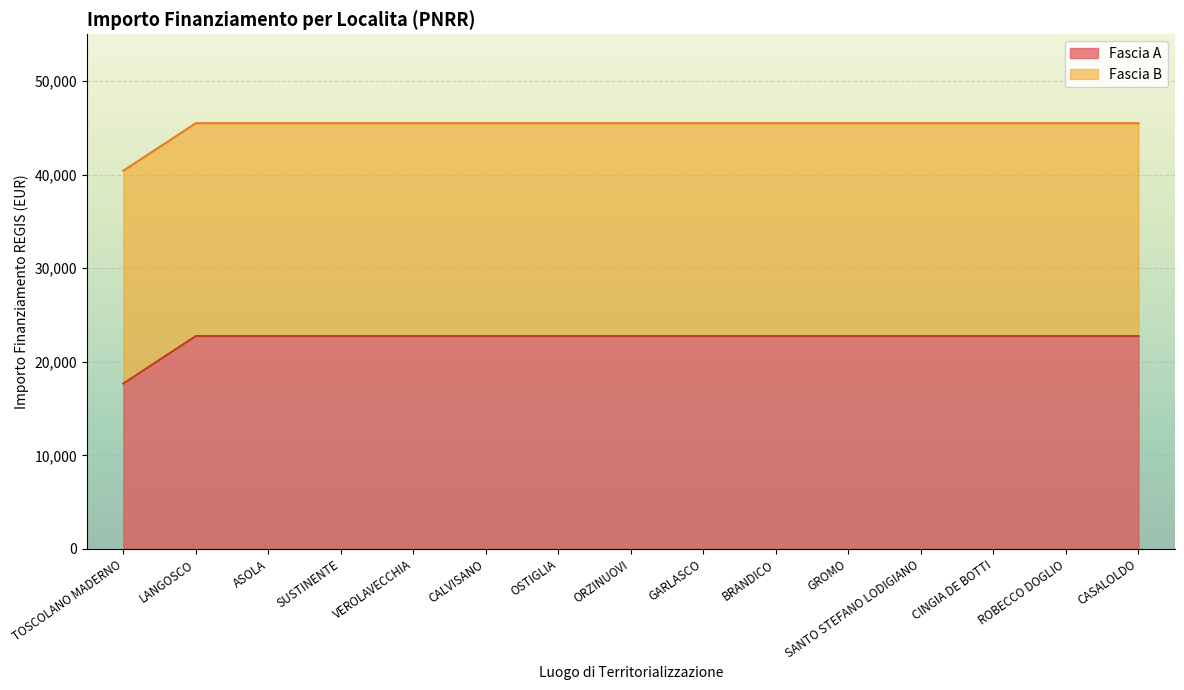

What is the sum of all values?

336174.8